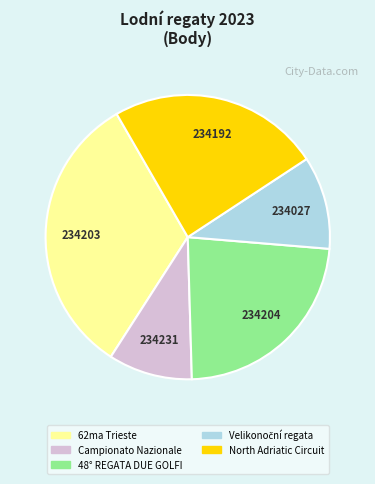

True or false: 48° REGATA DUE GOLFI accounts for 23% of the total.

True